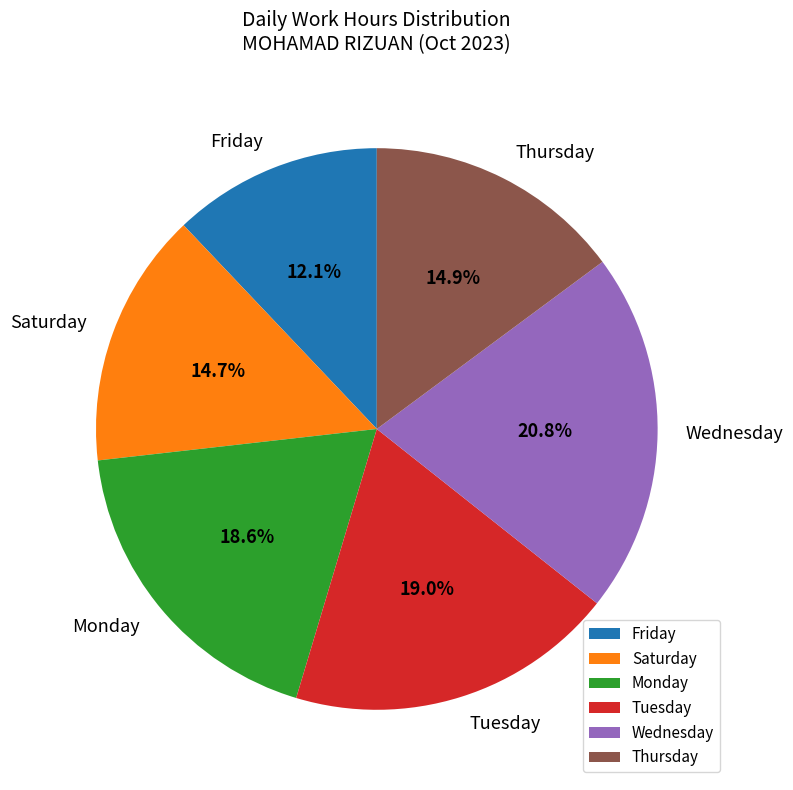

Between Monday and Thursday, which is larger?

Monday